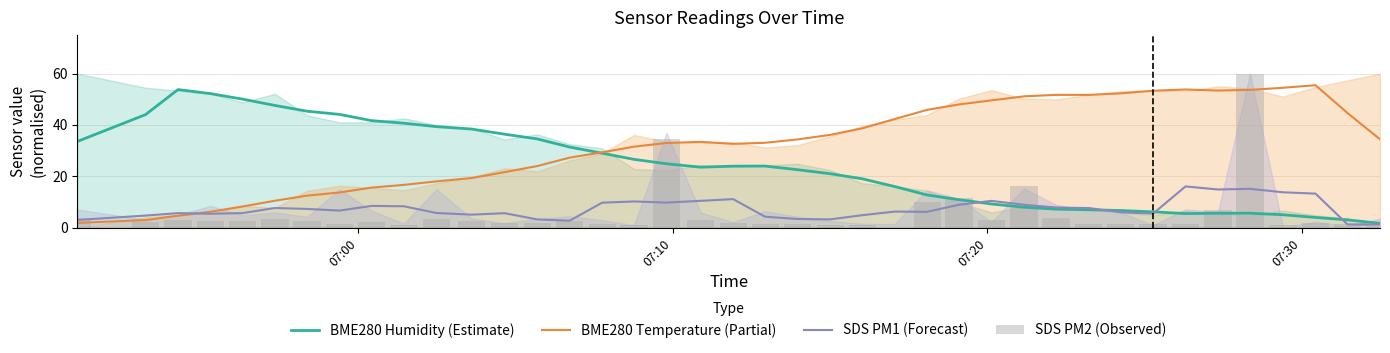

How many groups of bars are there?

40